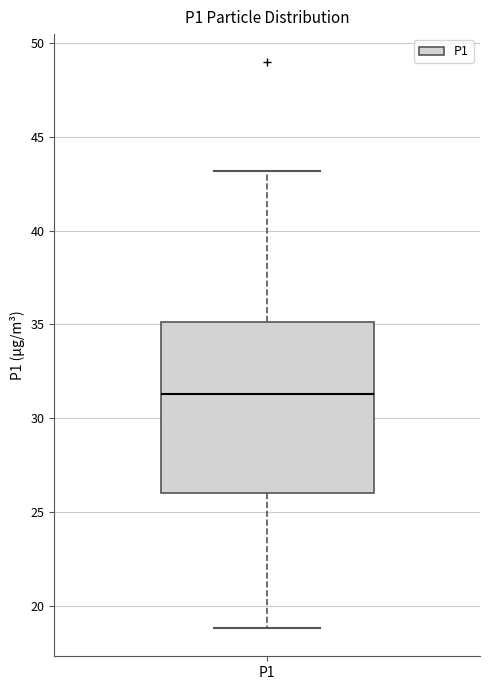

Read this box plot against the y-axis: the position of the median line, the range covered by the box, and the ends of both whiskers. The values are not printed on the chart, so give them approximately, as read against the axis.

median 31.5, box 26.0 to 35.0, whiskers 19.0 to 43.0